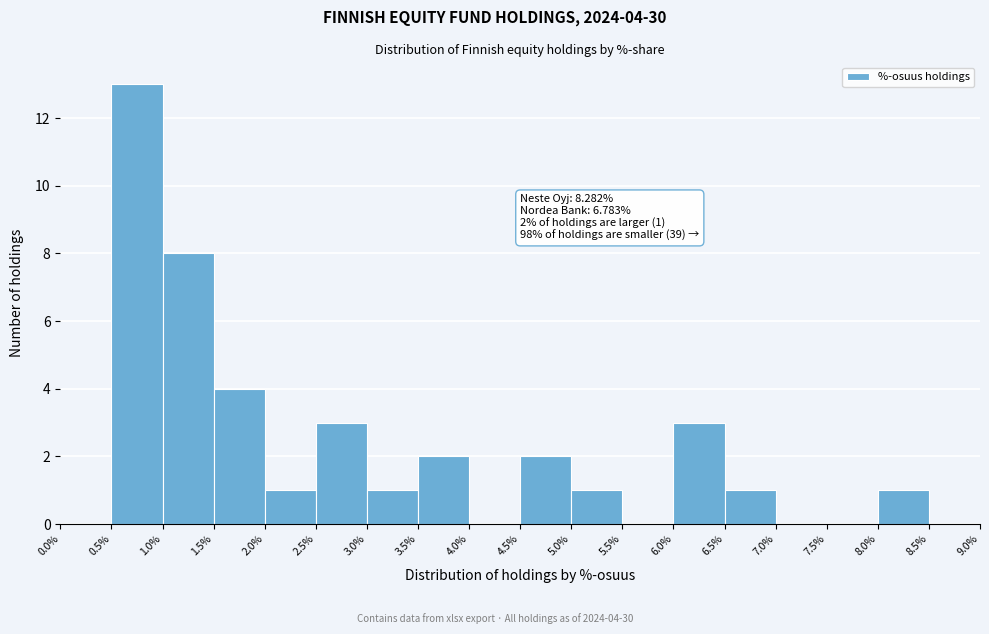

Over which range of the x-axis is the bar tallest?

0.5% to 1.0%